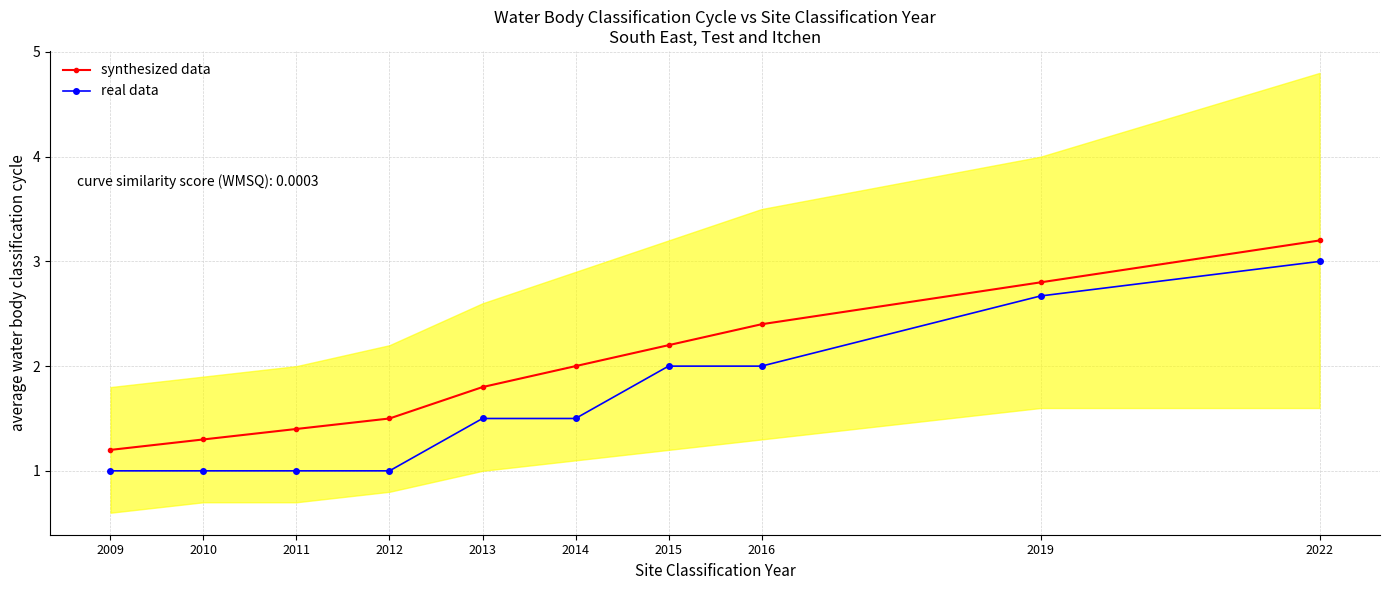

Reading left to right, what are all the values shown in this chart?

synthesized data: 2009=1.2	2010=1.3	2011=1.4	2012=1.5	2013=1.8	2014=2.0	2015=2.2	2016=2.4	2019=2.8	2022=3.2
real data: 2009=1.0	2010=1.0	2011=1.0	2012=1.0	2013=1.5	2014=1.5	2015=2.0	2016=2.0	2019=2.7	2022=3.0